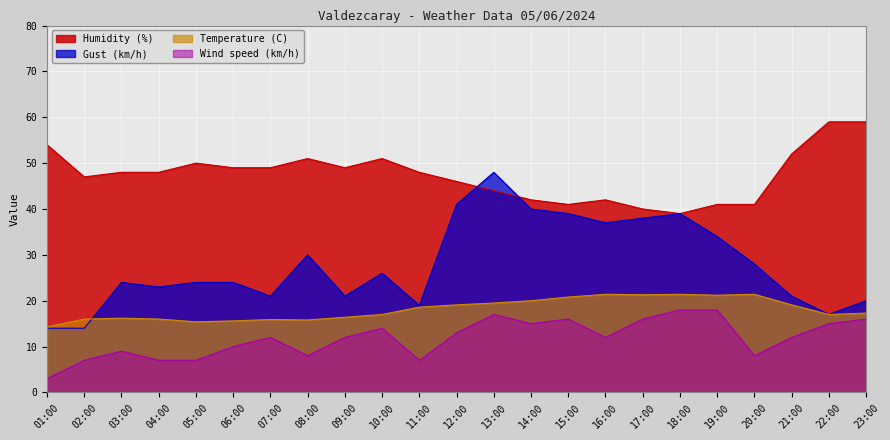

How many distinct data groups are displayed?

4